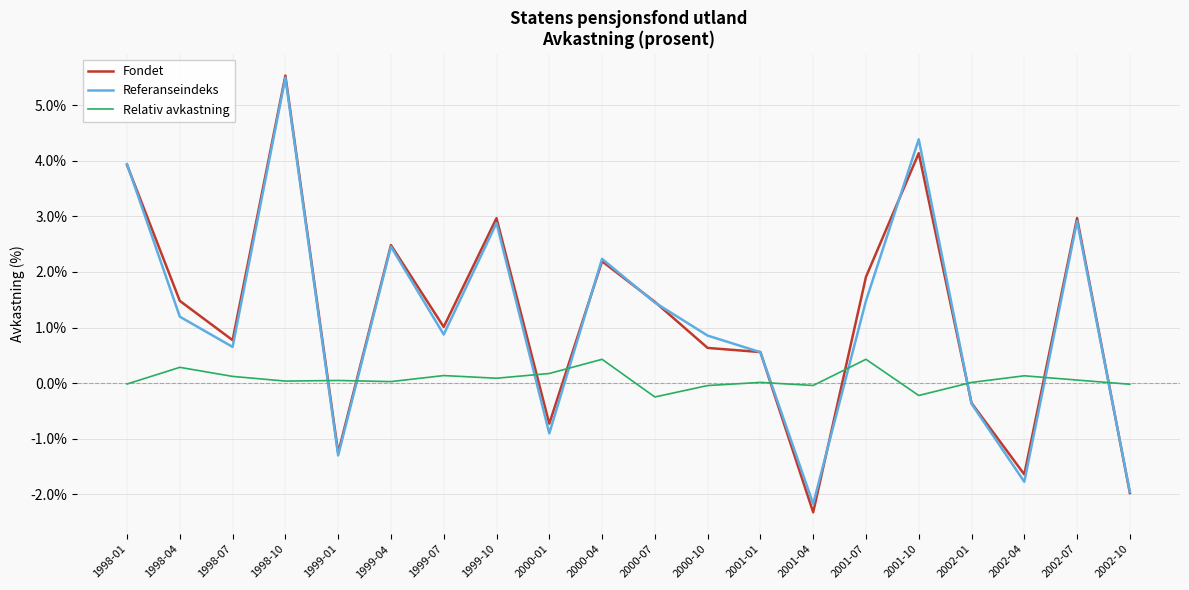

Which series has the widest spread of values?

Fondet